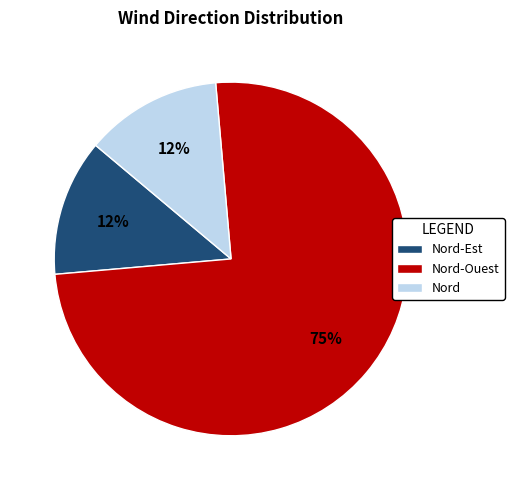

Is it true that Nord-Est is 12% of the pie?

True